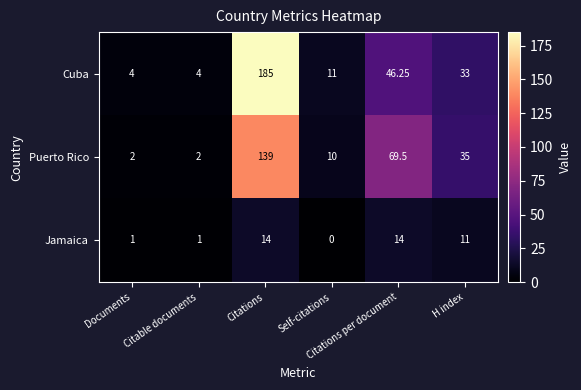

Which series has the largest range (max minus min)?

Cuba